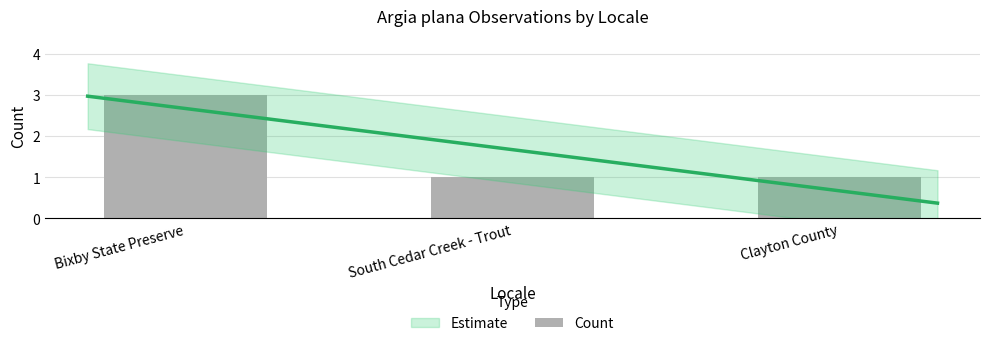

What is the difference between the values at Bixby State Preserve and Clayton County?

2